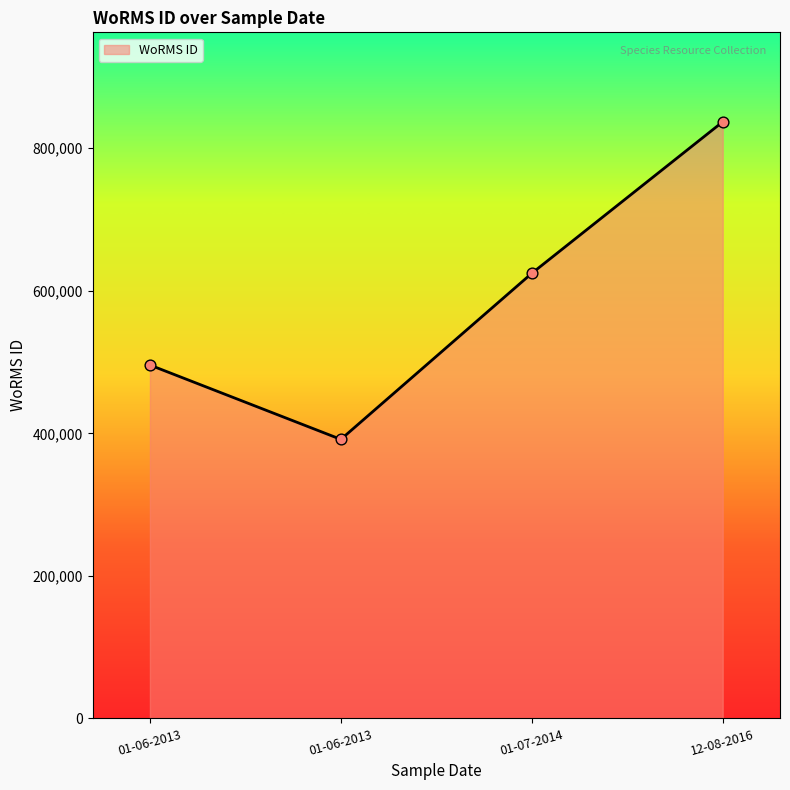

Approximately how many times larger is the value at 01-06-2013 compared to 01-06-2013?

0.8